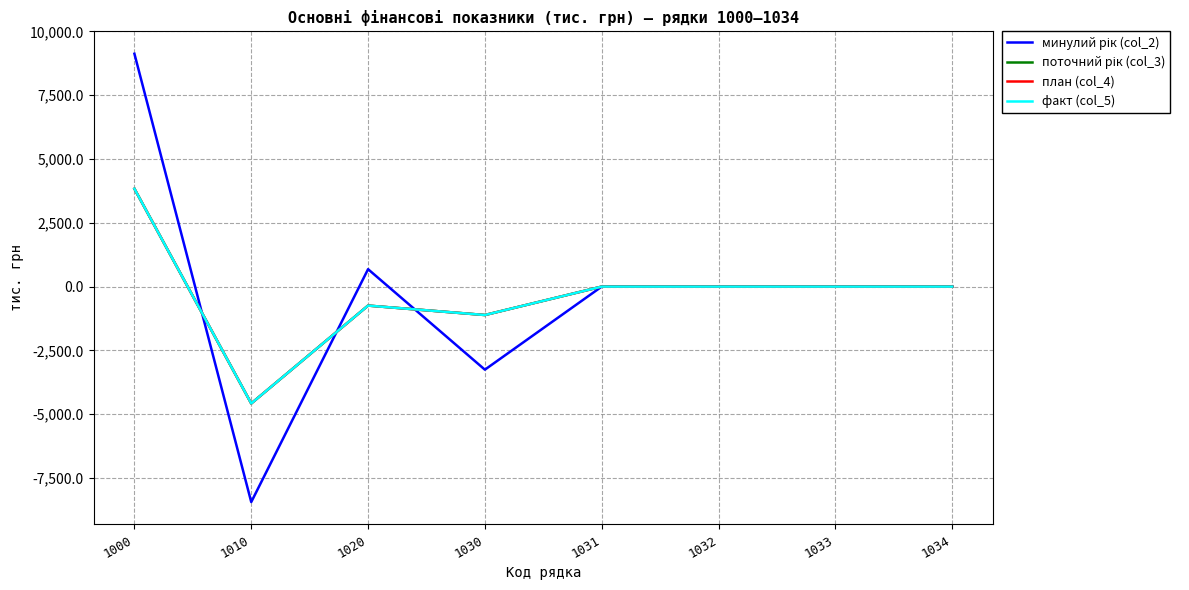

Does the chart have visible grid lines?

Yes